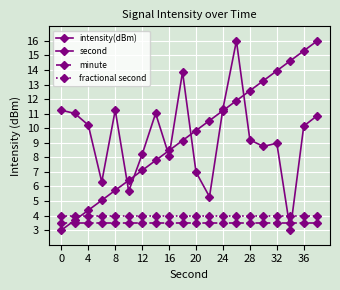

How many categories are shown in the chart?

20